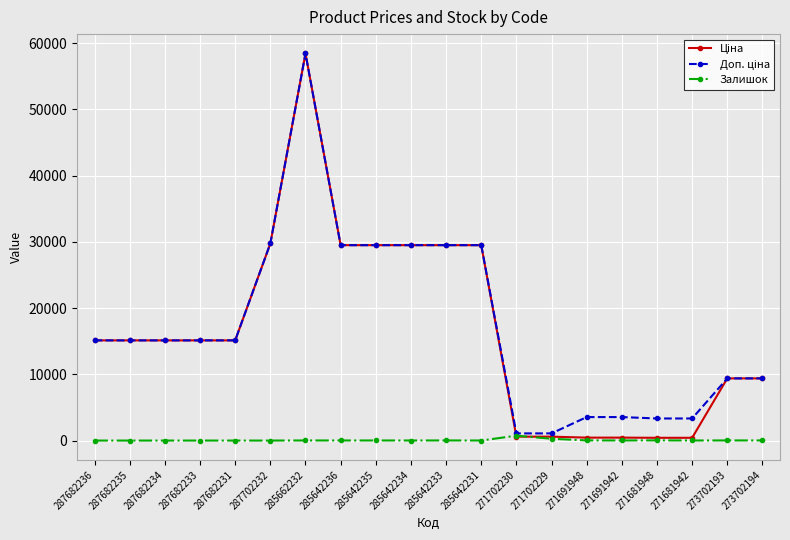

What is the label of the 6th point from the right?

271691948